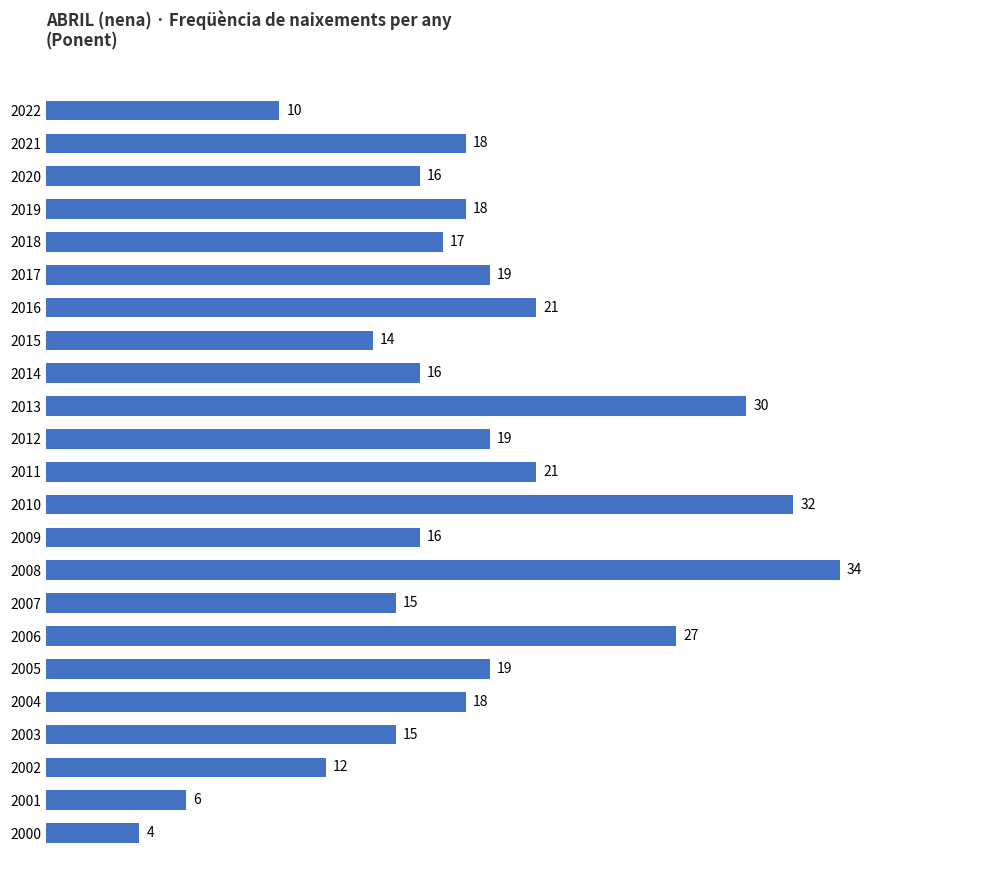

Approximately how many times larger is the value at 2000 compared to 2002?

0.3